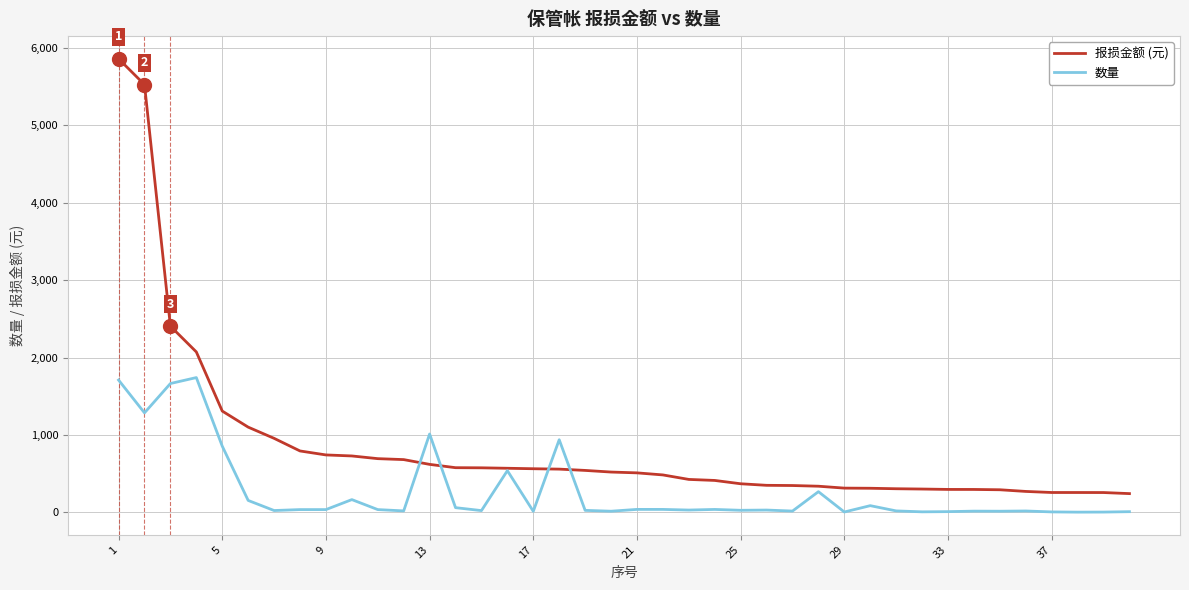

What is the greatest value displayed?

5861.1